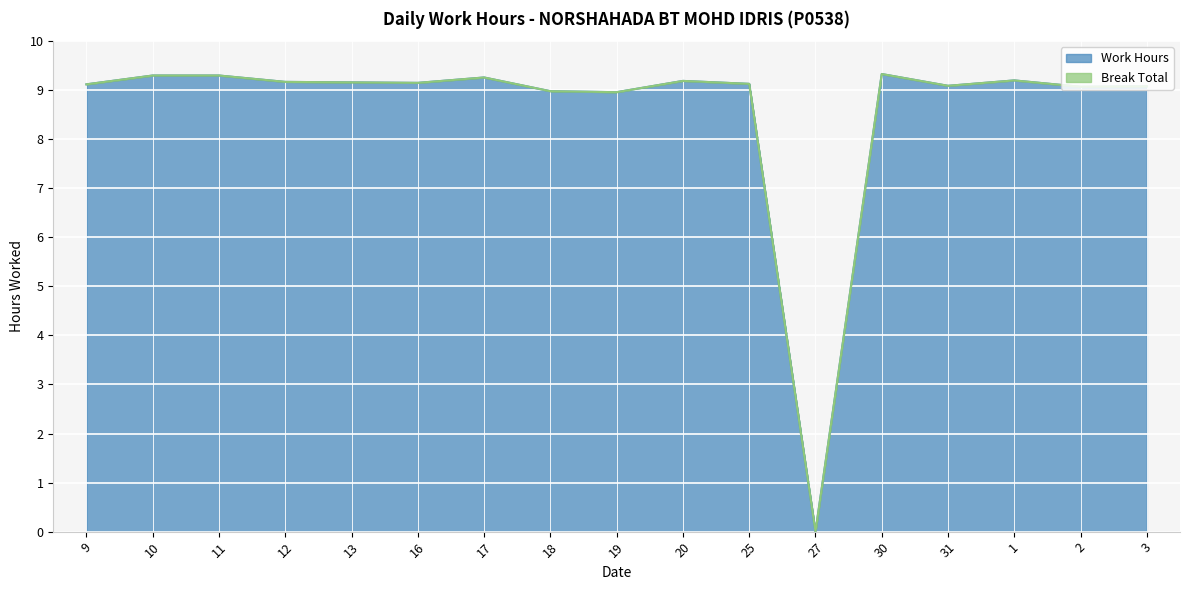

Reading right to left, transcribe all the data shown in this chart.

9.1	9.1	9.2	9.1	9.3	0.0	9.1	9.2	9.0	9.0	9.3	9.2	9.2	9.2	9.3	9.3	9.1